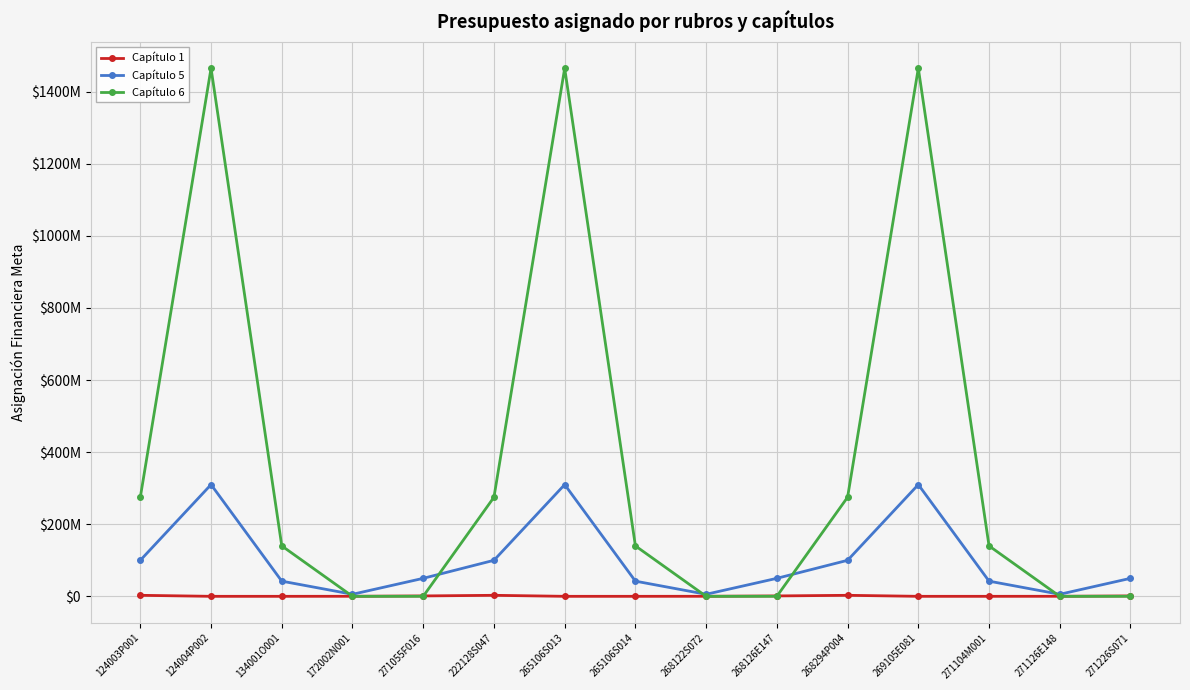

Which label corresponds to the smallest value in the chart?

124004P002